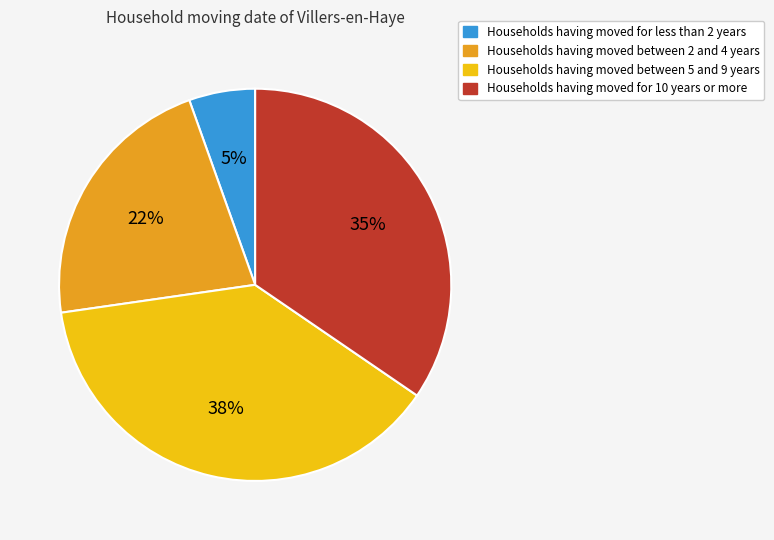

To the nearest percent, what is the average slice percentage?

25%